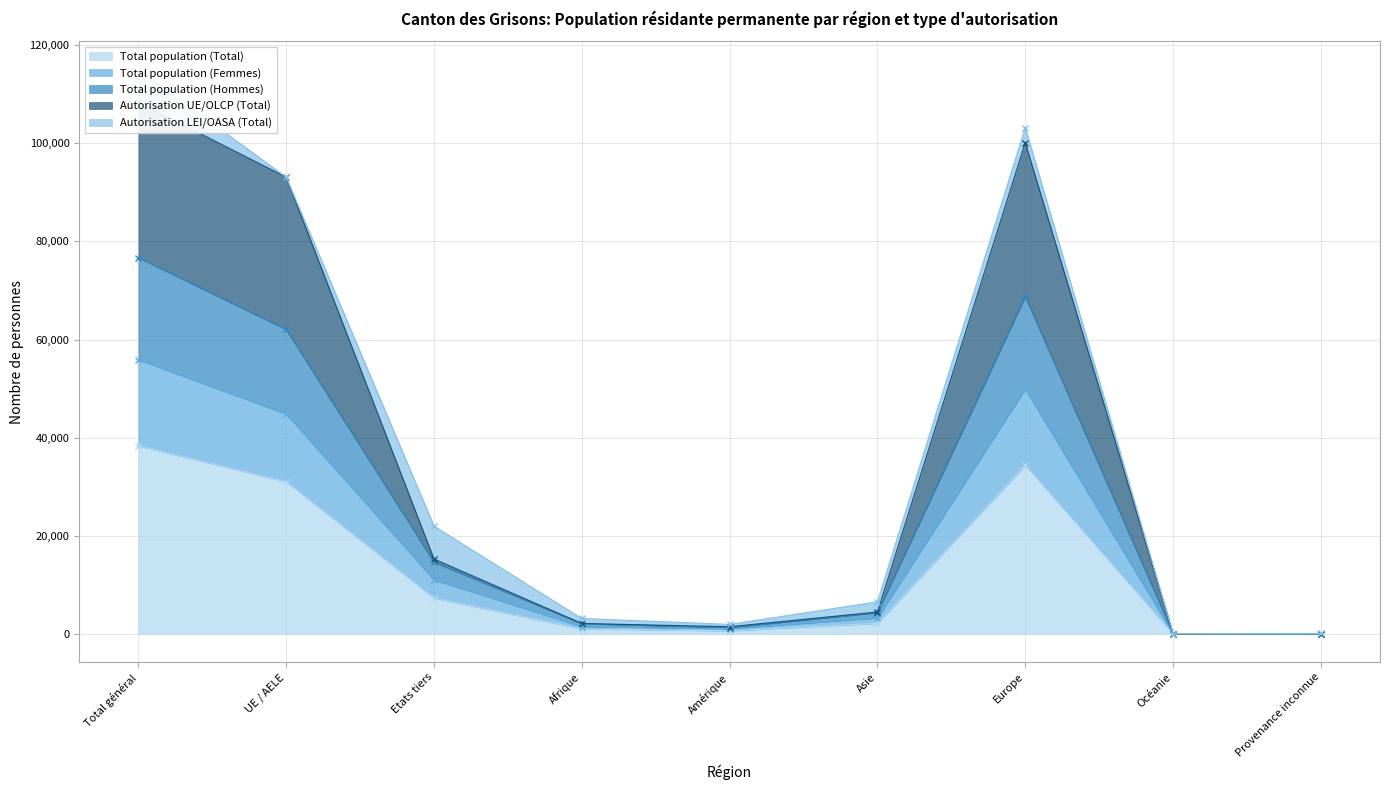

In Autorisation UE/OLCP (Total), how many points are higher than both neighbors (excluding endpoints)?

1